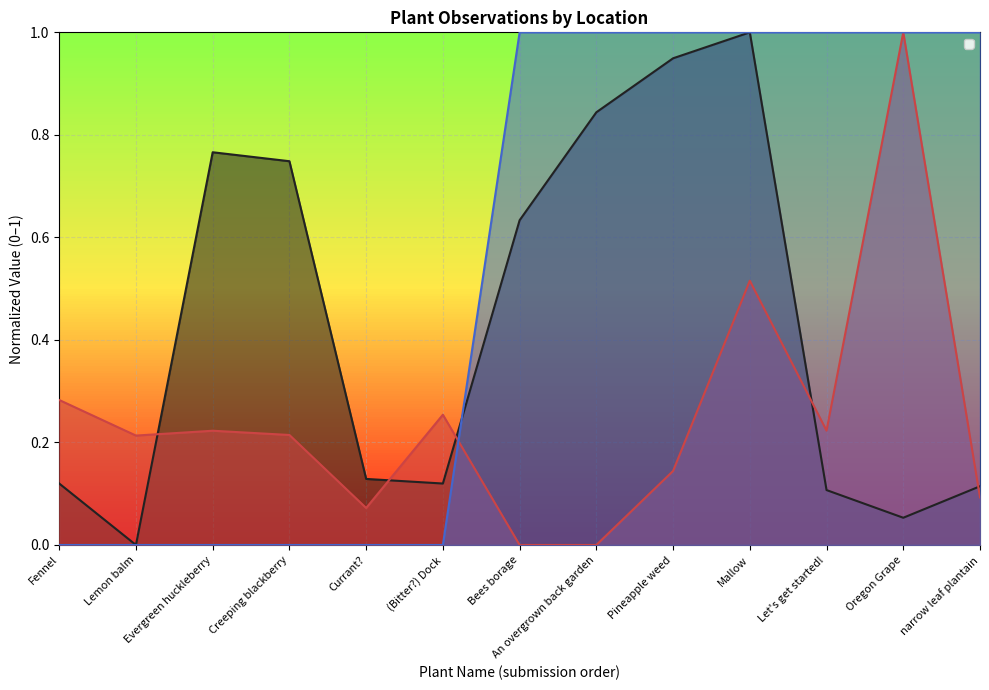

Reading left to right, what are all the values shown in this chart?

_Where_latitude: Fennel=0.1	Lemon balm=0.0	Evergreen huckleberry=0.8	Creeping blackberry=0.7	Currant?=0.1	(Bitter?) Dock=0.1	Bees borage=0.6	An overgrown back garden=0.8	Pineapple weed=0.9	Mallow=1.0	Let's get started!=0.1	Oregon Grape=0.1	narrow leaf plantain=0.1
_Where_precision: Fennel=0.3	Lemon balm=0.2	Evergreen huckleberry=0.2	Creeping blackberry=0.2	Currant?=0.1	(Bitter?) Dock=0.3	Bees borage=0.0	An overgrown back garden=0.0	Pineapple weed=0.1	Mallow=0.5	Let's get started!=0.2	Oregon Grape=1.0	narrow leaf plantain=0.1
__version__: Fennel=0.0	Lemon balm=0.0	Evergreen huckleberry=0.0	Creeping blackberry=0.0	Currant?=0.0	(Bitter?) Dock=0.0	Bees borage=1.0	An overgrown back garden=1.0	Pineapple weed=1.0	Mallow=1.0	Let's get started!=1.0	Oregon Grape=1.0	narrow leaf plantain=1.0